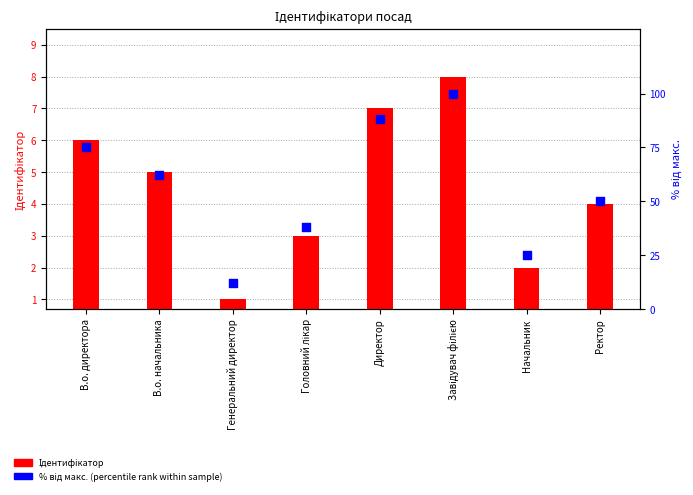

Which series has the widest spread of Y values?

% від макс. (percentile rank)